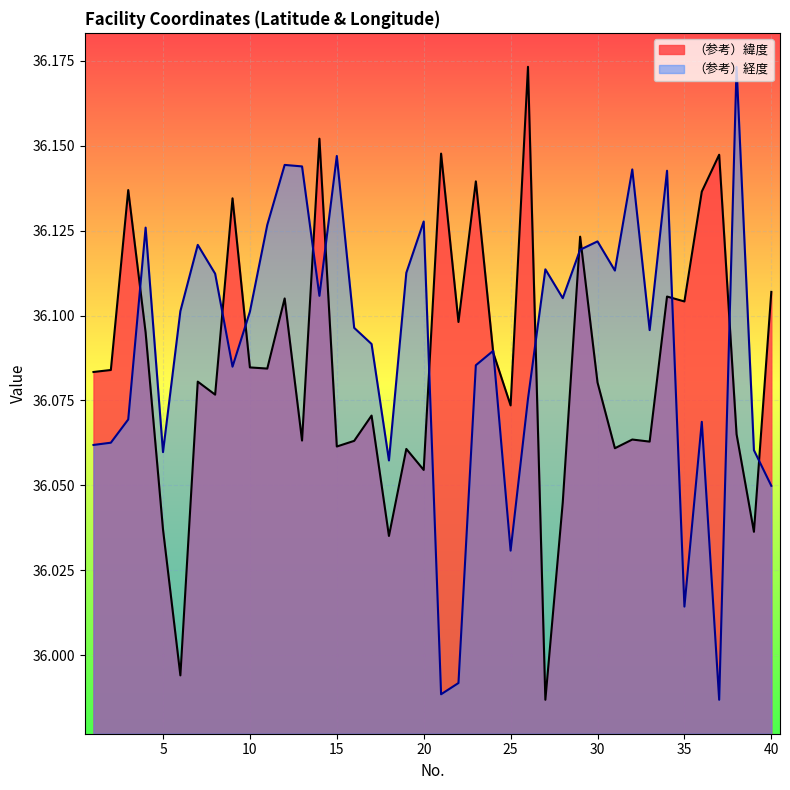

What is the total value across all series at 37?

72.1